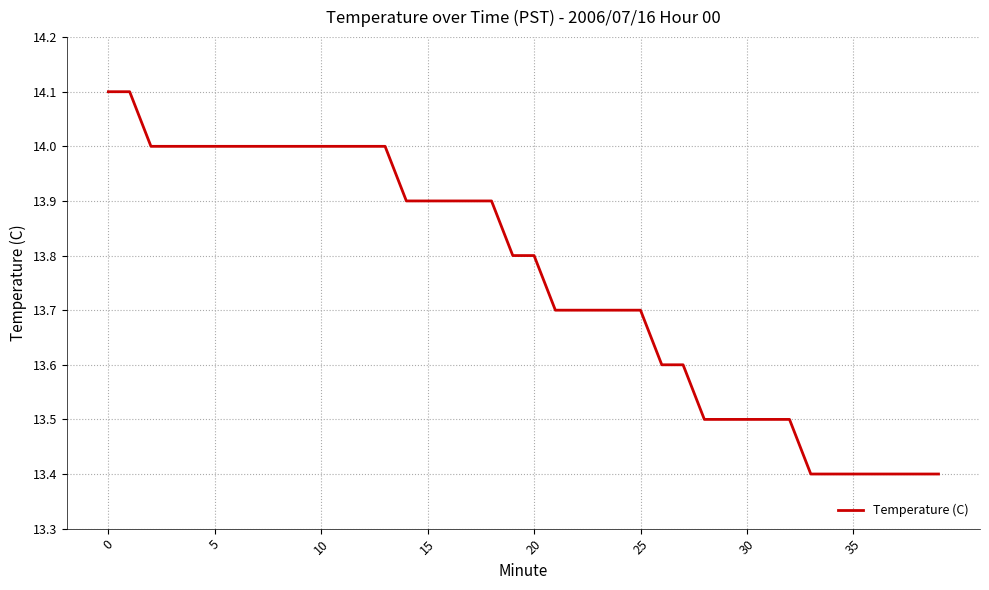

What is the difference between the second highest and minimum values?

0.7